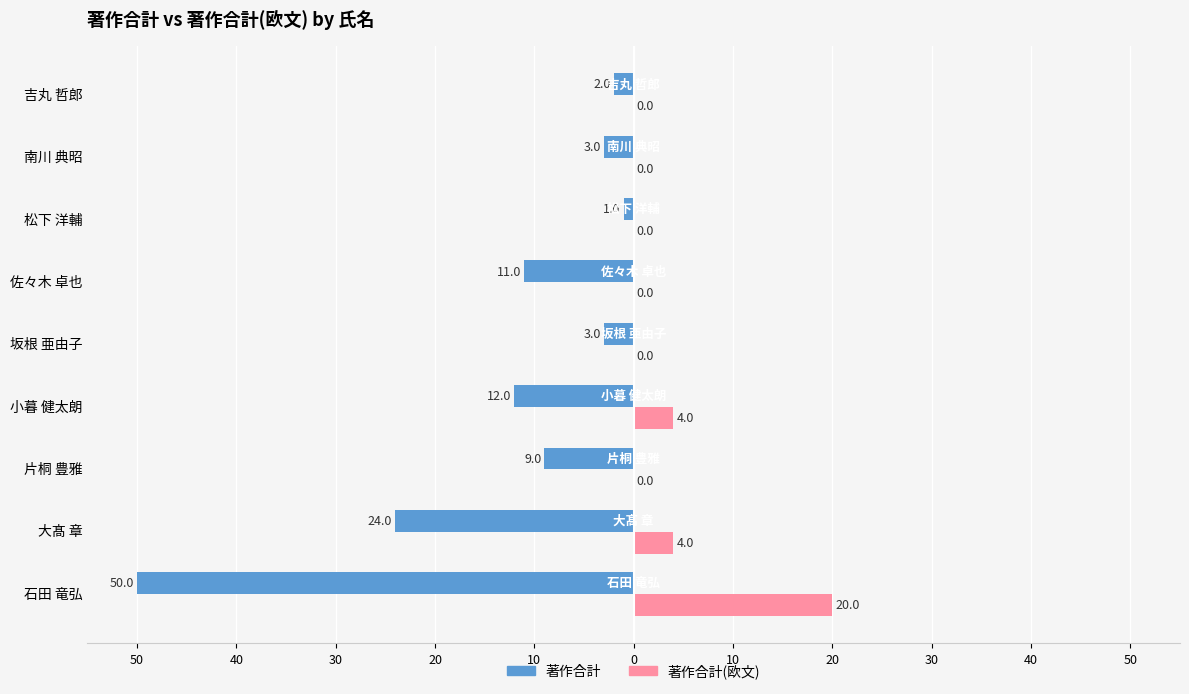

What are all the series names shown in the legend?

著作合計, 著作合計(欧文)